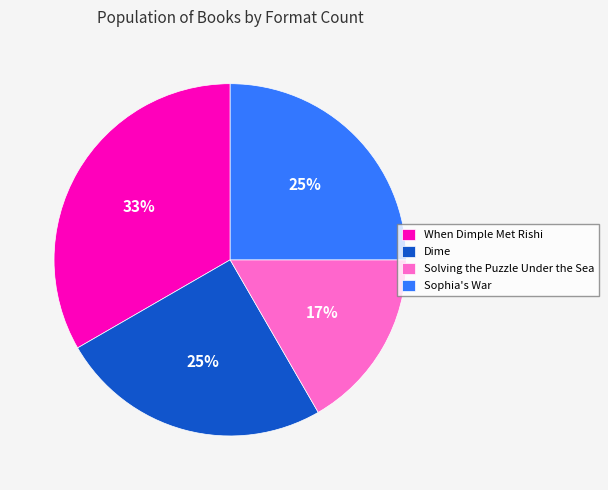

Does any single category account for the majority?

No